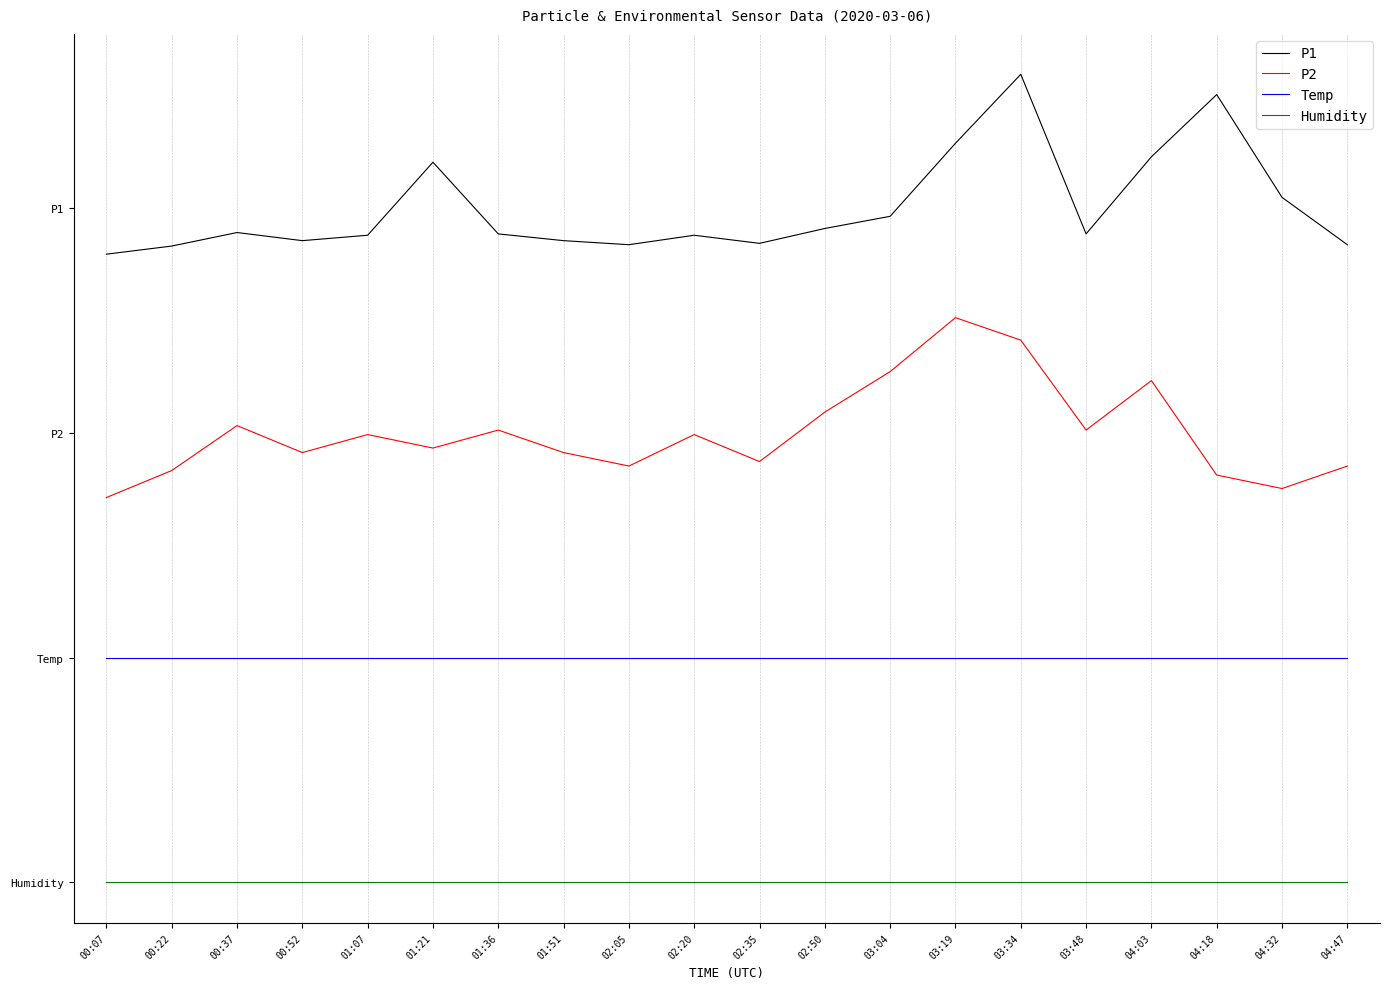

In P2, how many points are lower than both neighbors (excluding endpoints)?

6